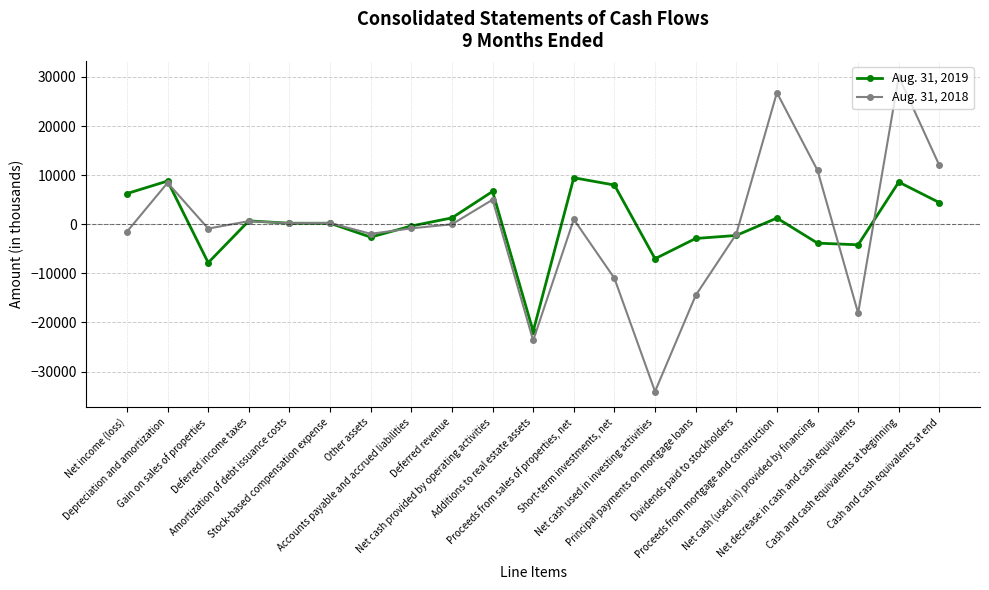

What is the lowest value of the Aug. 31, 2019 series?

-21805